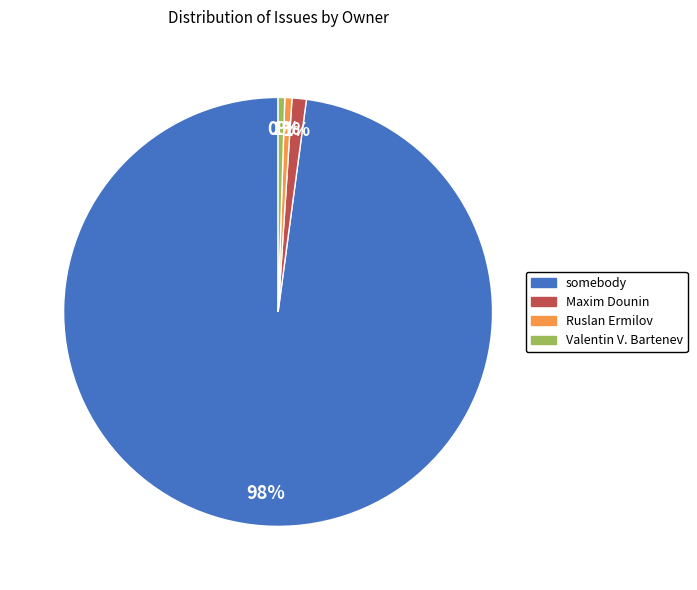

What is the largest slice in the pie chart?

somebody